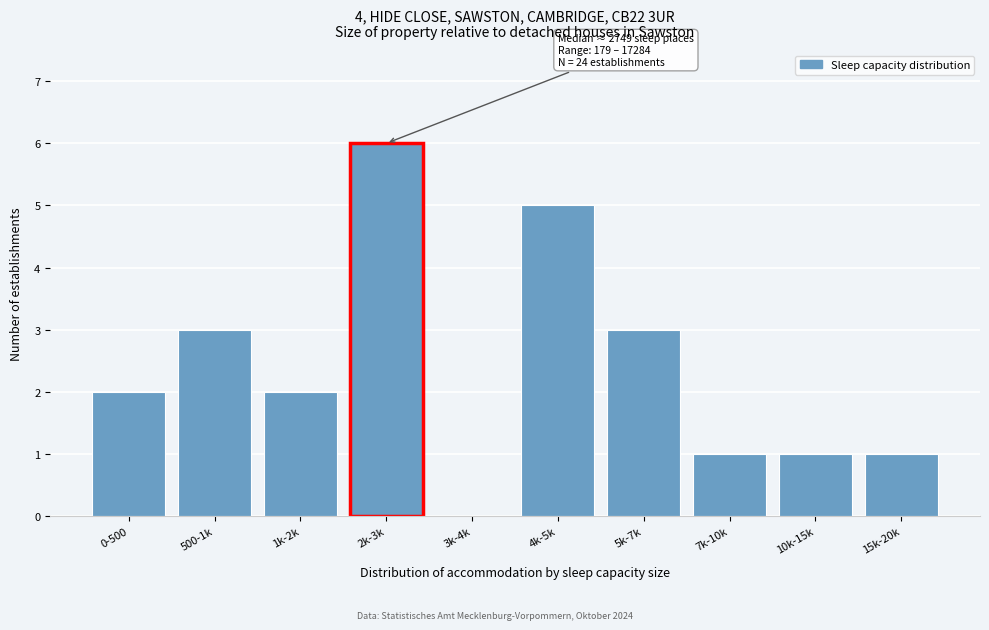

Reading left to right, transcribe all the data shown in this chart.

0-500=2	500-1k=3	1k-2k=2	2k-3k=6	3k-4k=0	4k-5k=5	5k-7k=3	7k-10k=1	10k-15k=1	15k-20k=1